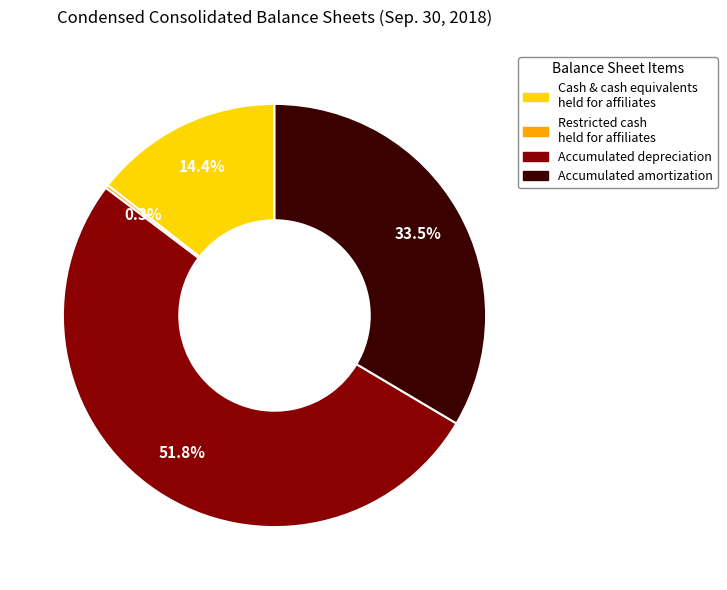

Is there a majority slice in this chart?

Yes